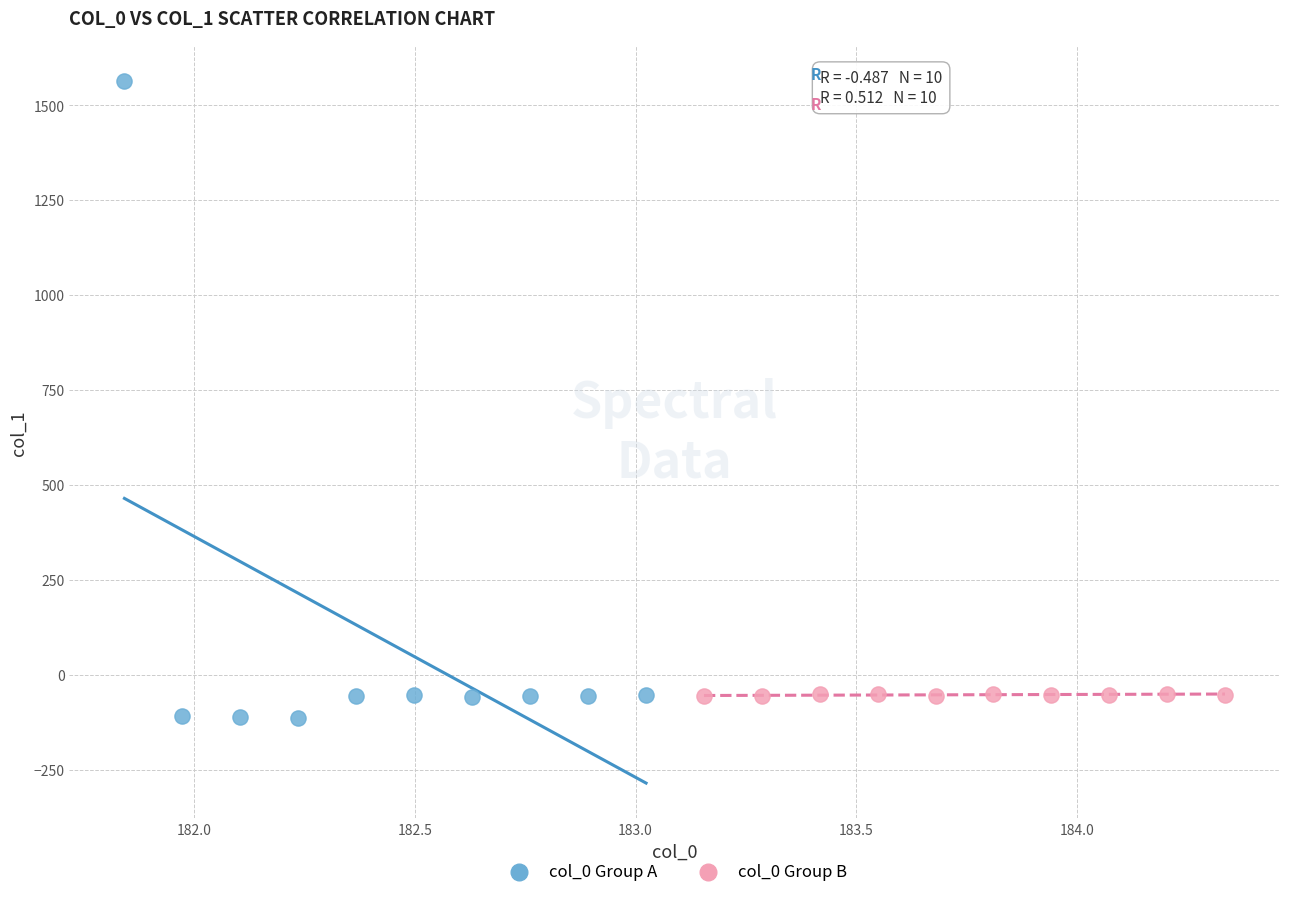

Which series reaches the maximum Y coordinate?

col_0 Group A